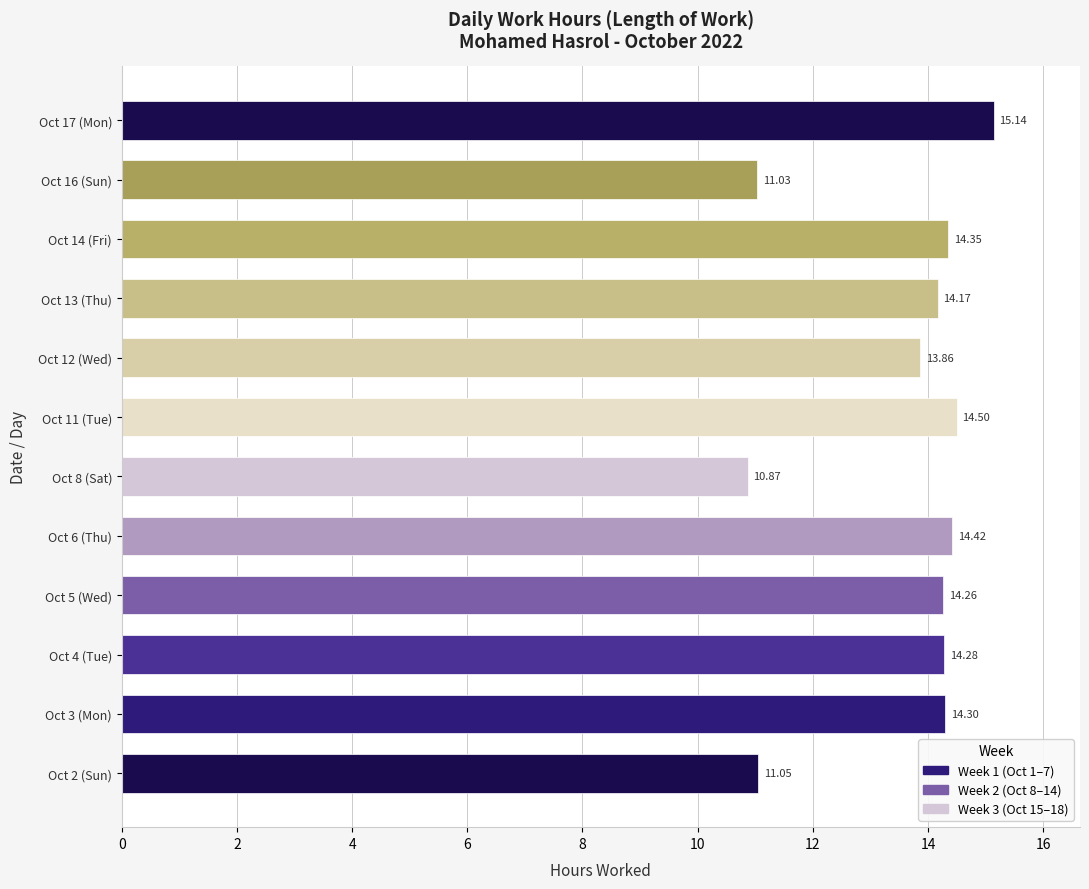

Rank the categories by value from lowest to highest.

Oct 8 (Sat), Oct 16 (Sun), Oct 2 (Sun), Oct 12 (Wed), Oct 13 (Thu), Oct 5 (Wed), Oct 4 (Tue), Oct 3 (Mon), Oct 14 (Fri), Oct 6 (Thu), Oct 11 (Tue), Oct 17 (Mon)